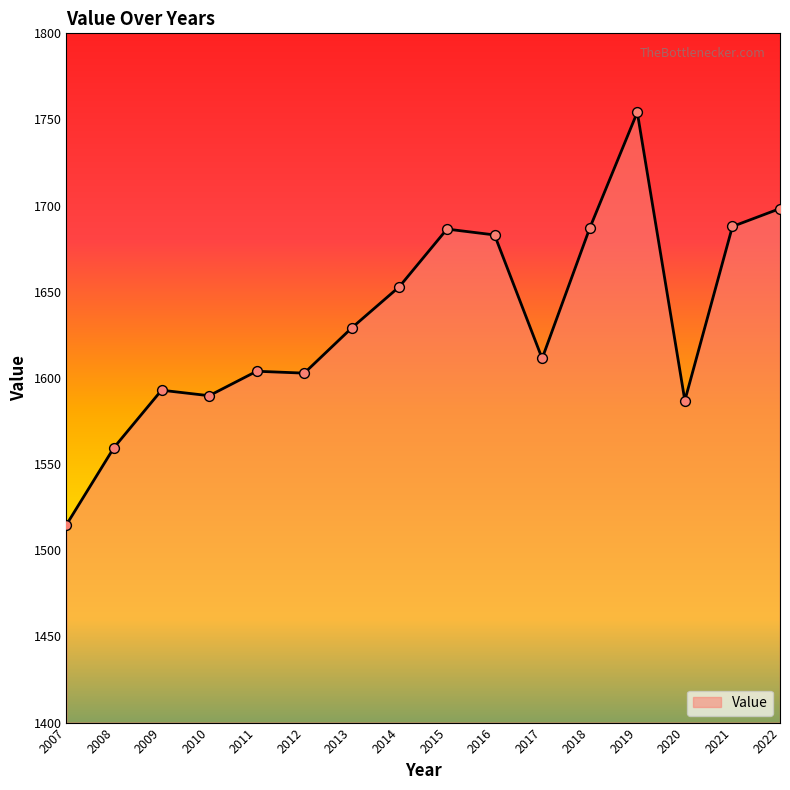

What is the change in value from 2008 to 2010?

+30.1